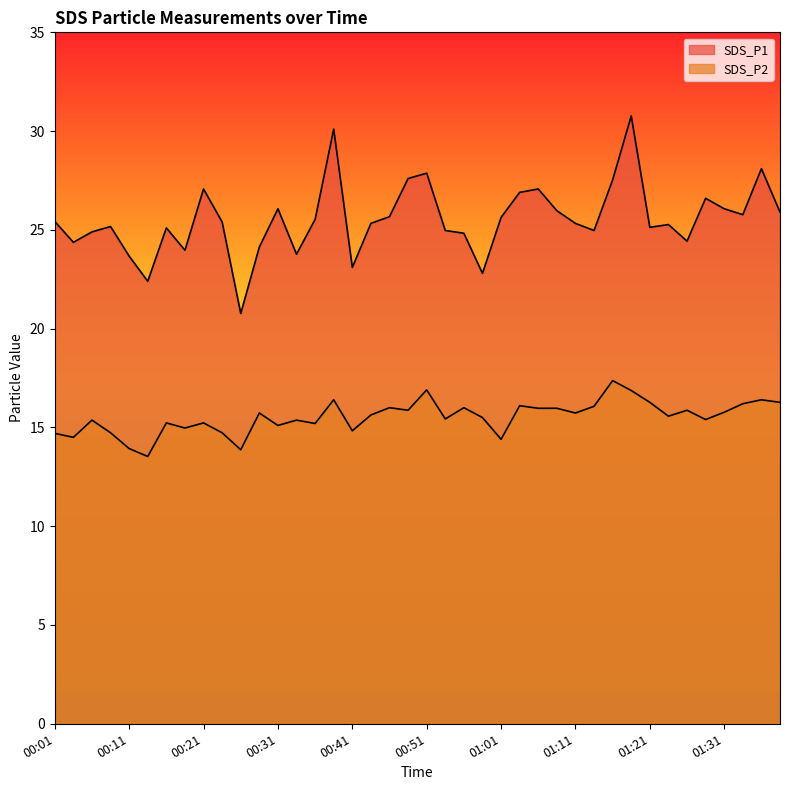

What is the label of the 11th point from the right?

01:13